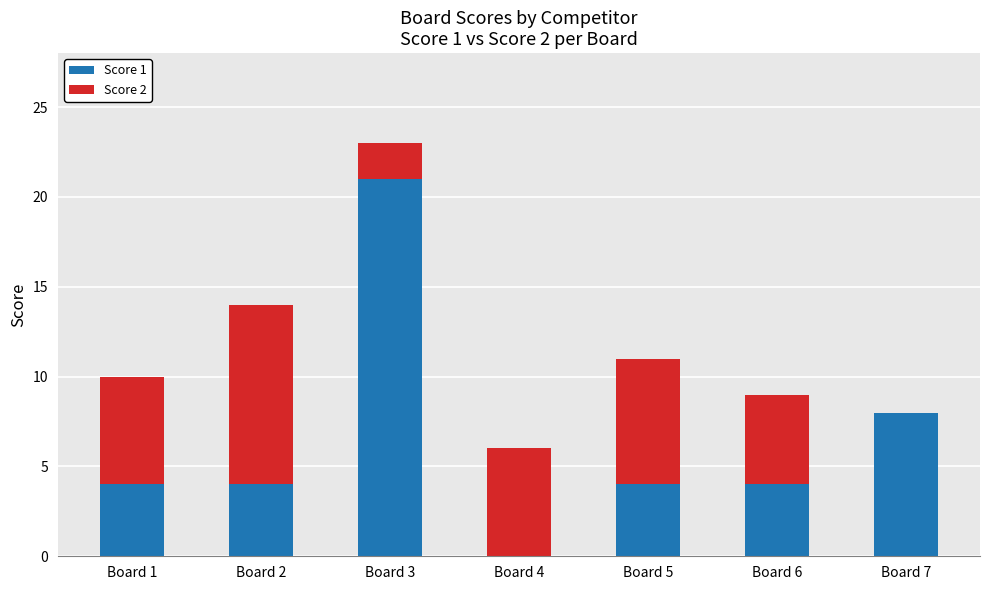

True or false: Score 1 has a value of 3 at Board 2.

False